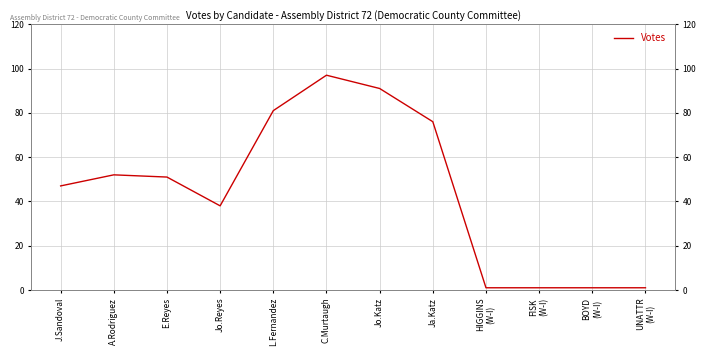

Which category has the highest value across all series?

C.Murtaugh